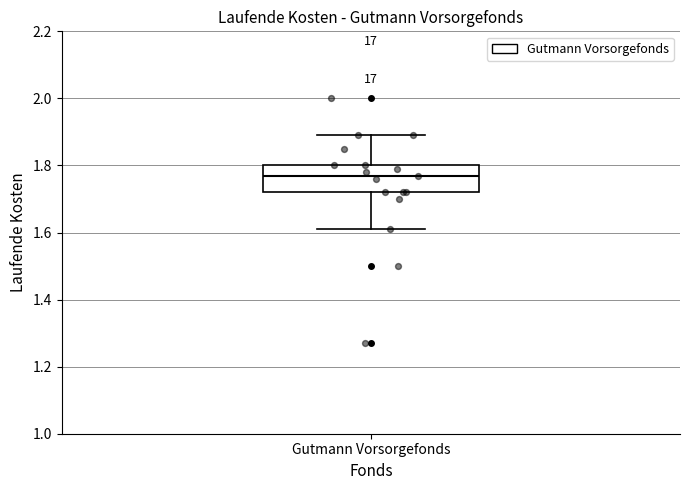

Read this box plot against the y-axis: the position of the median line, the range covered by the box, and the ends of both whiskers. The values are not printed on the chart, so give them approximately, as read against the axis.

median 1.78, box 1.72 to 1.80, whiskers 1.62 to 1.90